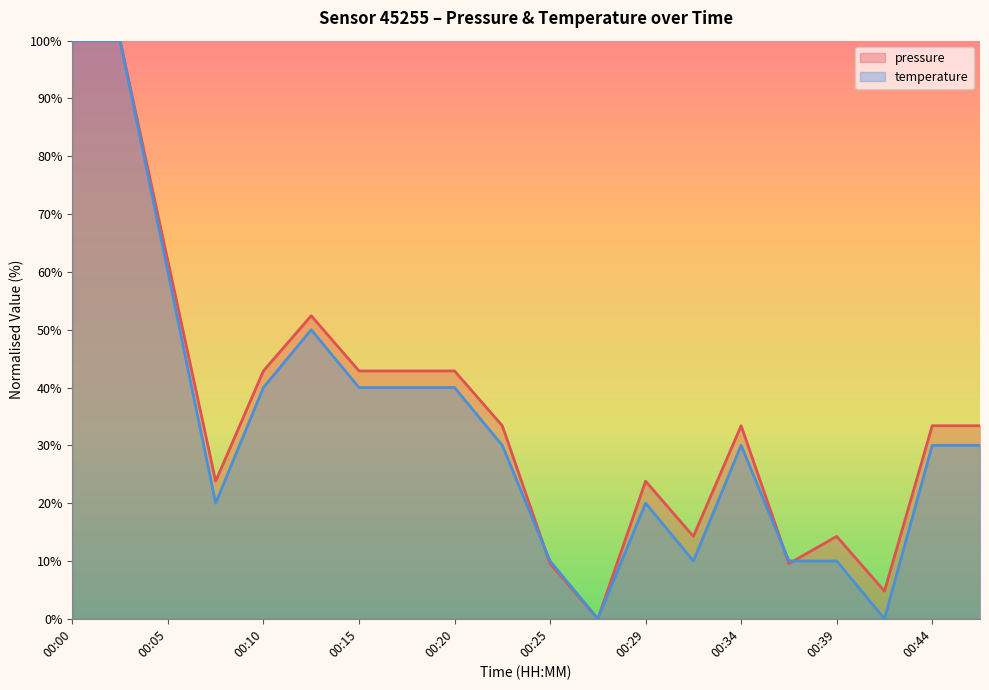

Which has a higher value, 00:27 or 00:22?

00:22